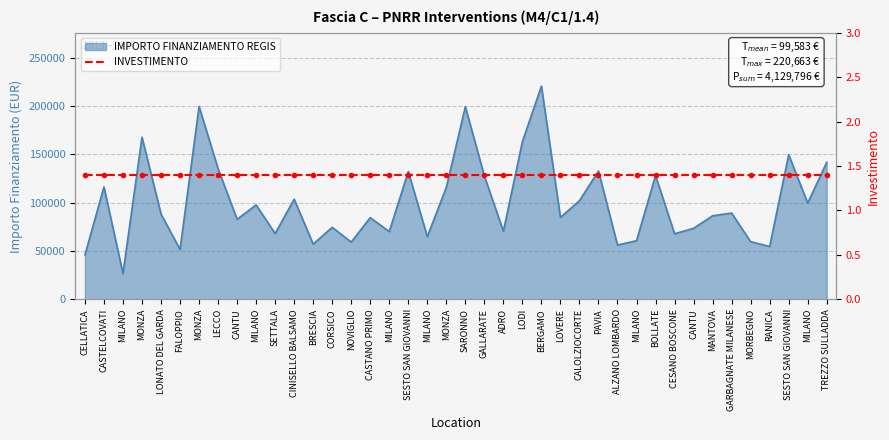

What is the difference between the maximum and minimum values?

193933.1